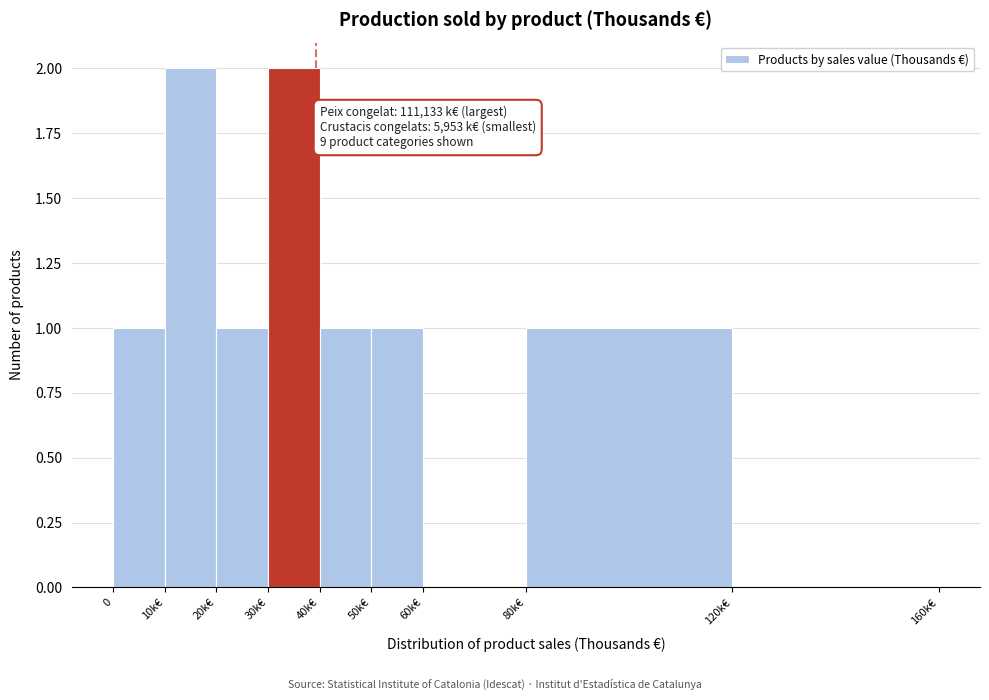

Reading left to right, list all the values displayed in this chart.

0=1	10k€=2	20k€=1	30k€=2	40k€=1	50k€=1	60k€=0	80k€=1	120k€=0